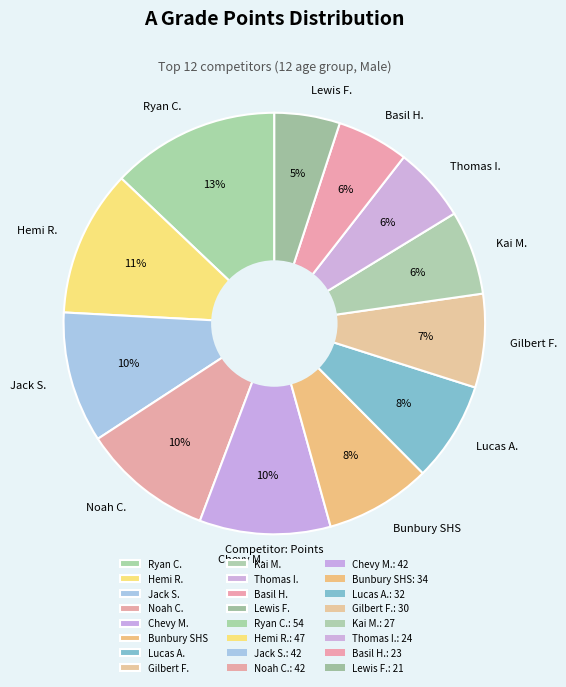

Is there any slice that represents more than half of the pie?

No